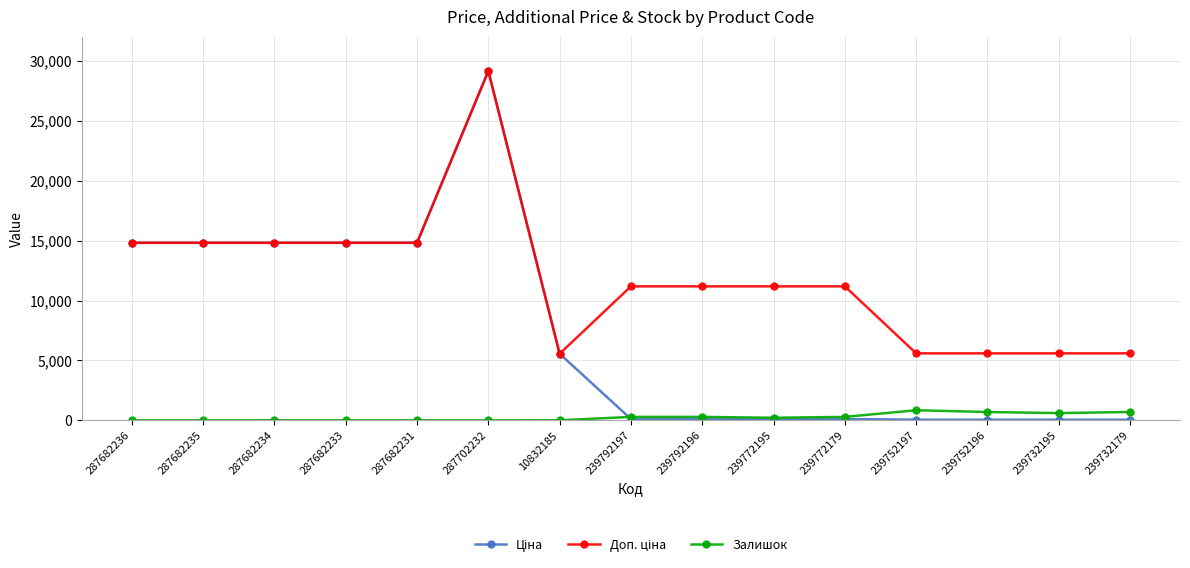

True or false: Залишок has more than 0 points higher than both neighbors.

True